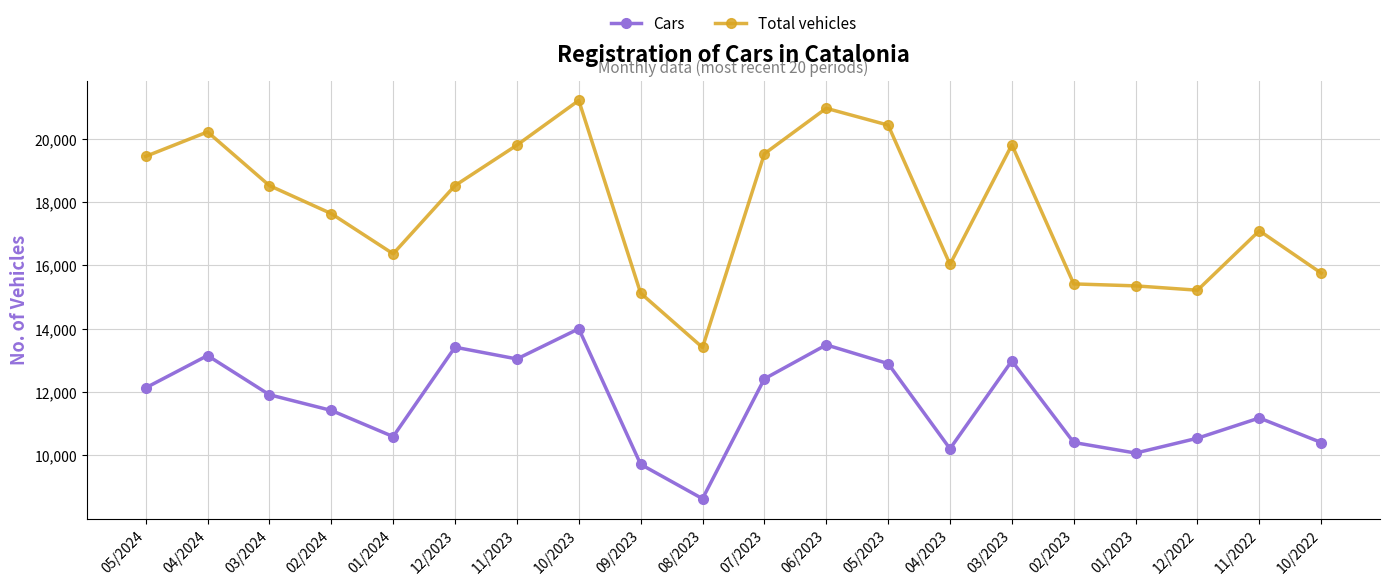

What is the average value of the Cars series?

11635